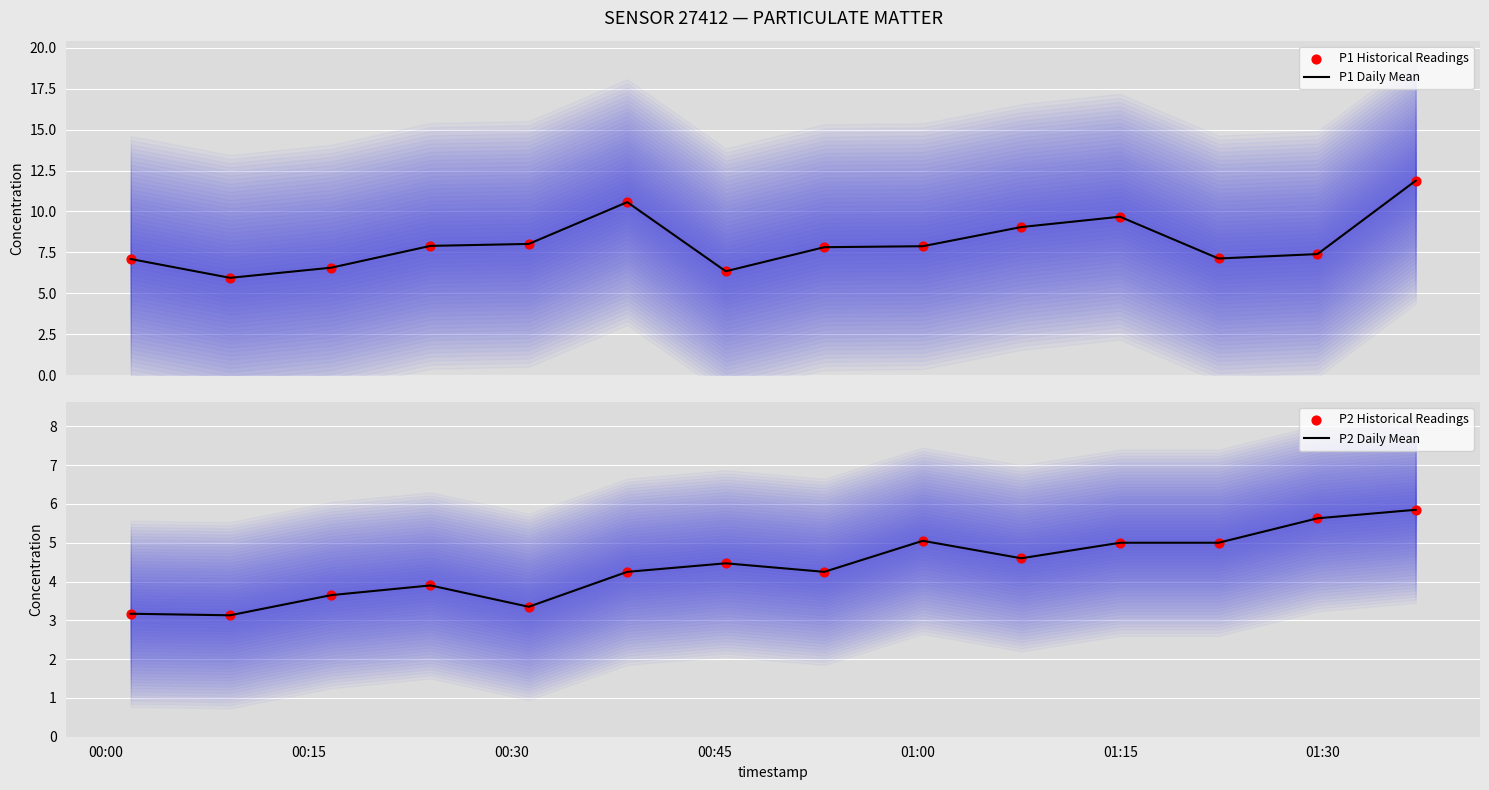

Is the value of P2 Historical Readings at 11 greater than the value of P1 Daily Mean at 11?

No